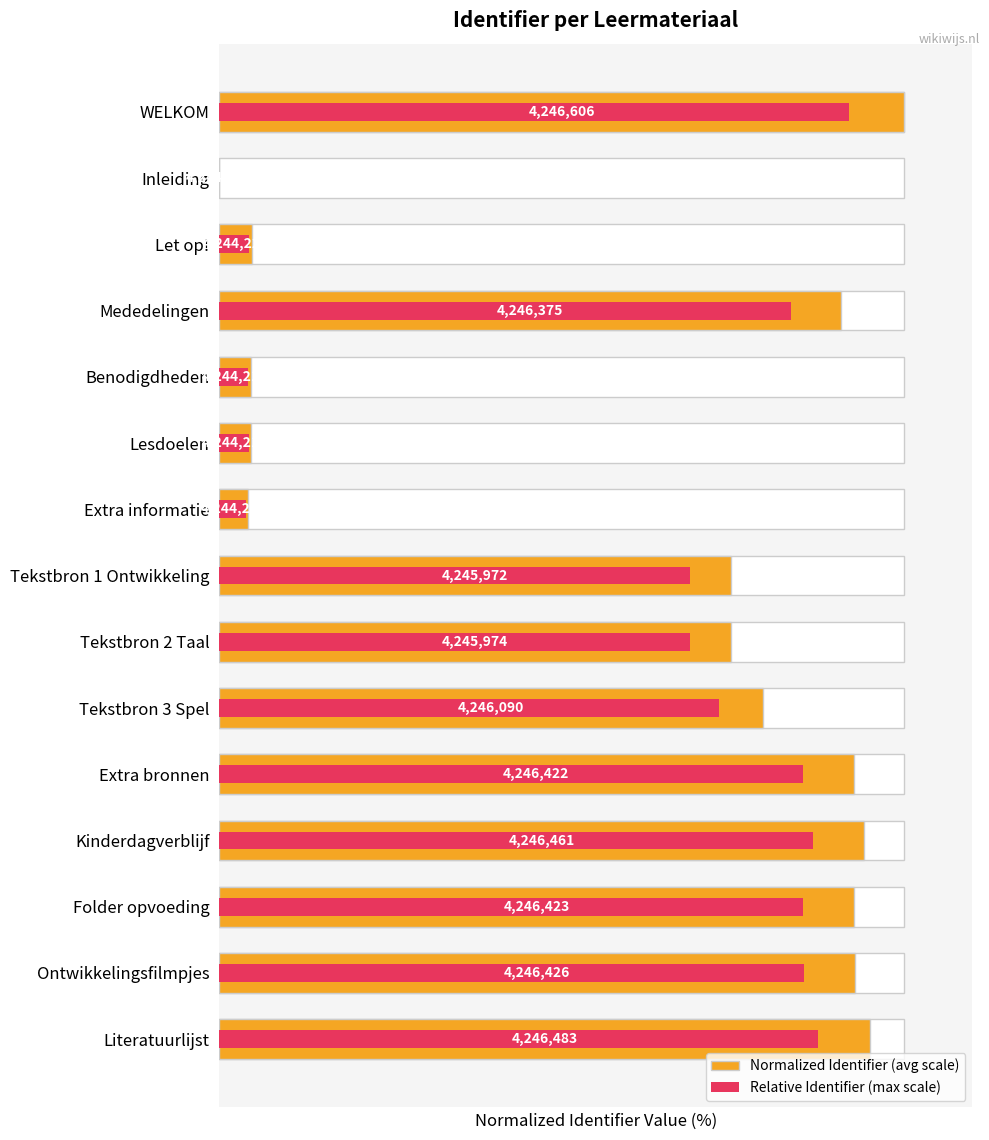

Between Extra bronnen and Mededelingen, which is larger?

Extra bronnen